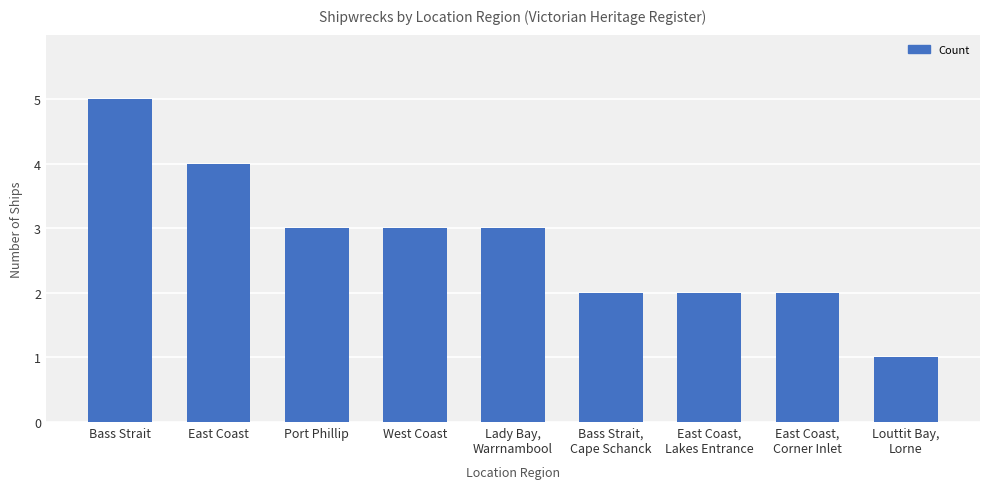

What is the value of the 7th bar from the left?

2